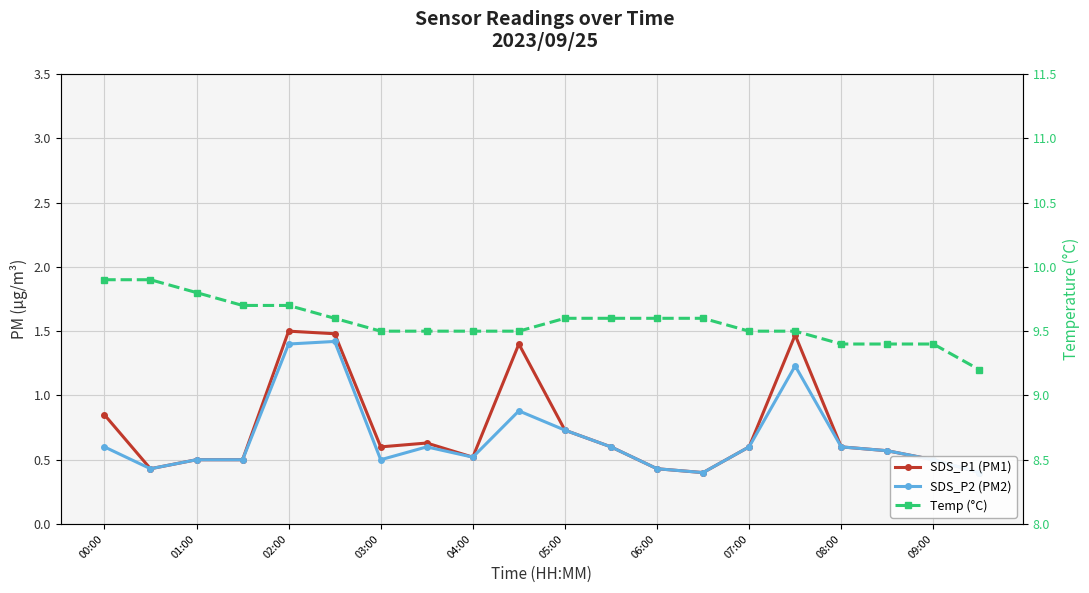

What is the value of the SDS_P1 (PM1) point at the 6th from the left?

1.5